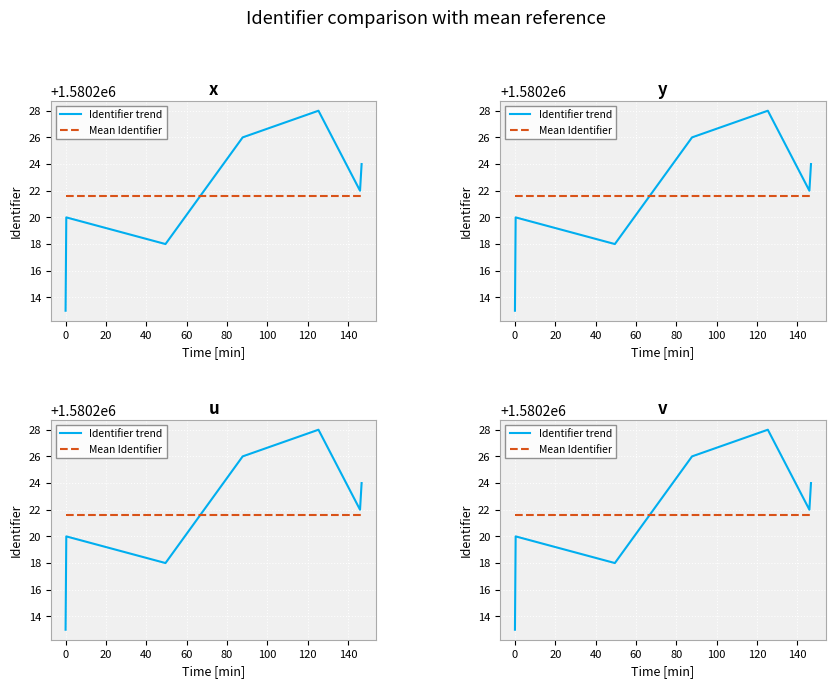

True or false: Mean Identifier has more than 1 points higher than both neighbors.

False